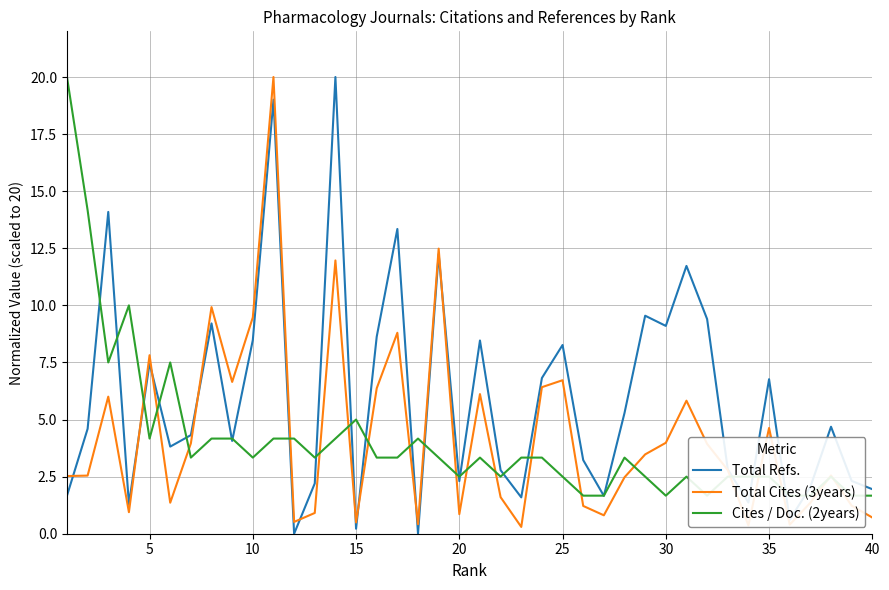

Does the chart display data point markers on the line(s)?

No